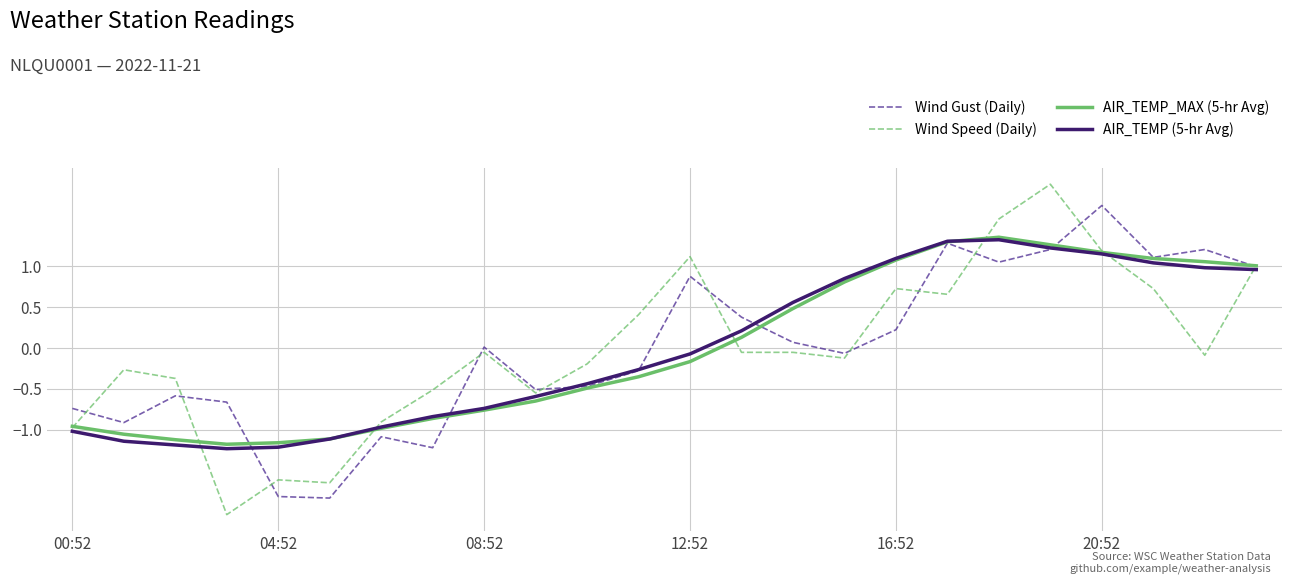

Which series has the largest range (max minus min)?

Wind Speed (Daily)